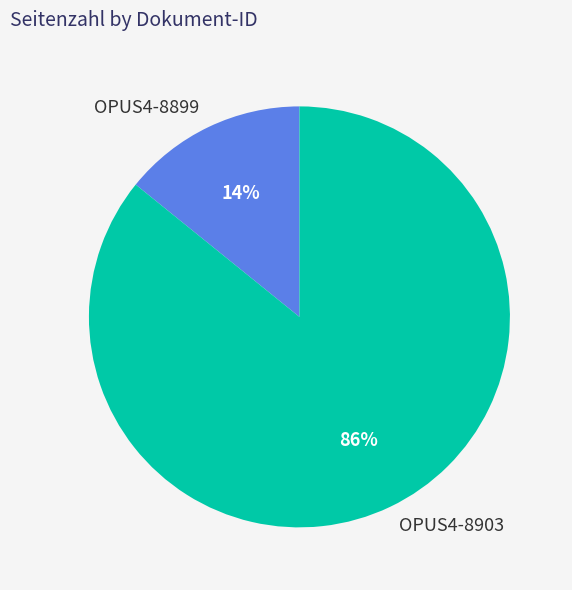

Which has a higher value, OPUS4-8903 or OPUS4-8899?

OPUS4-8903